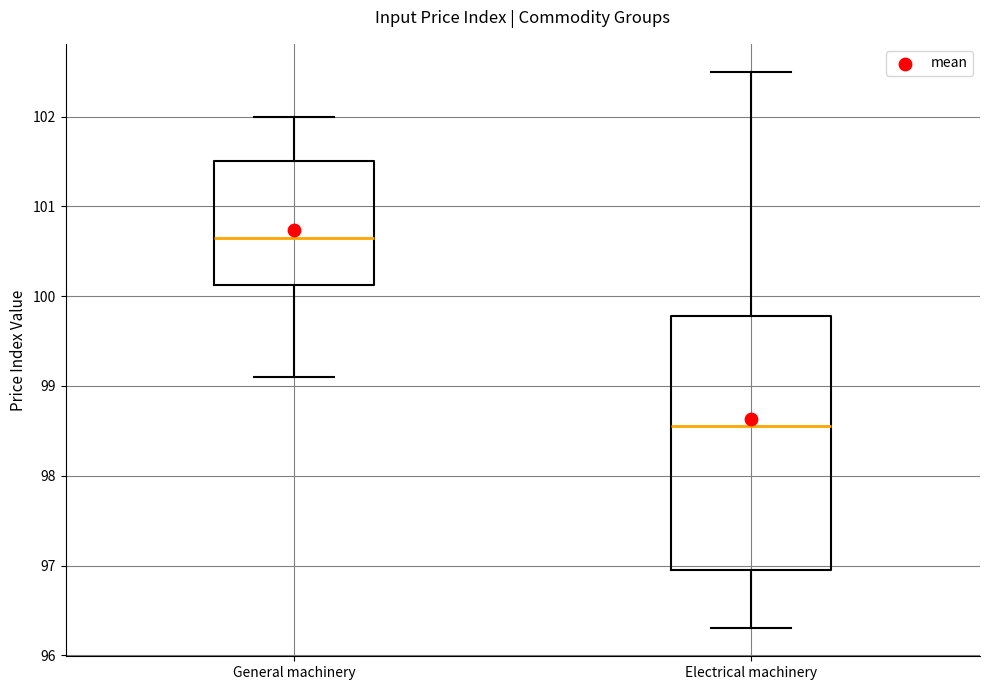

Where is the upper edge of the box for General machinery on the y-axis? The values are not printed on the chart, so give them approximately, as read against the axis.

101.5